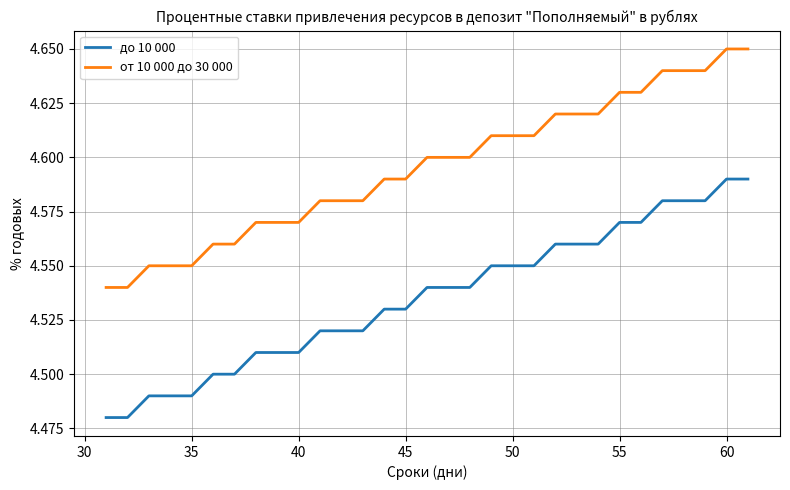

List the series in order of their peak value, lowest first.

до 10 000, от 10 000 до 30 000